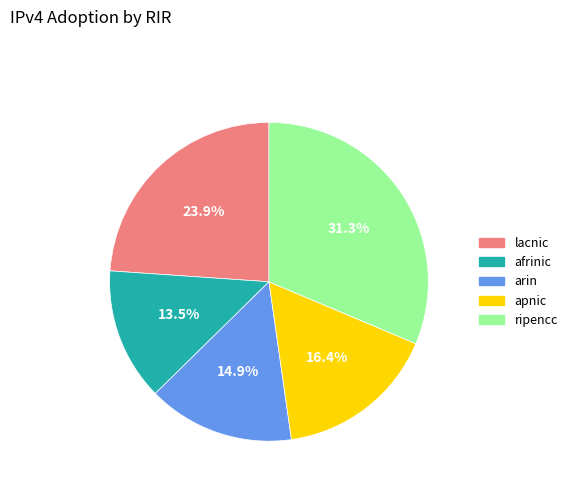

Rank the categories by value from lowest to highest.

afrinic, arin, apnic, lacnic, ripencc